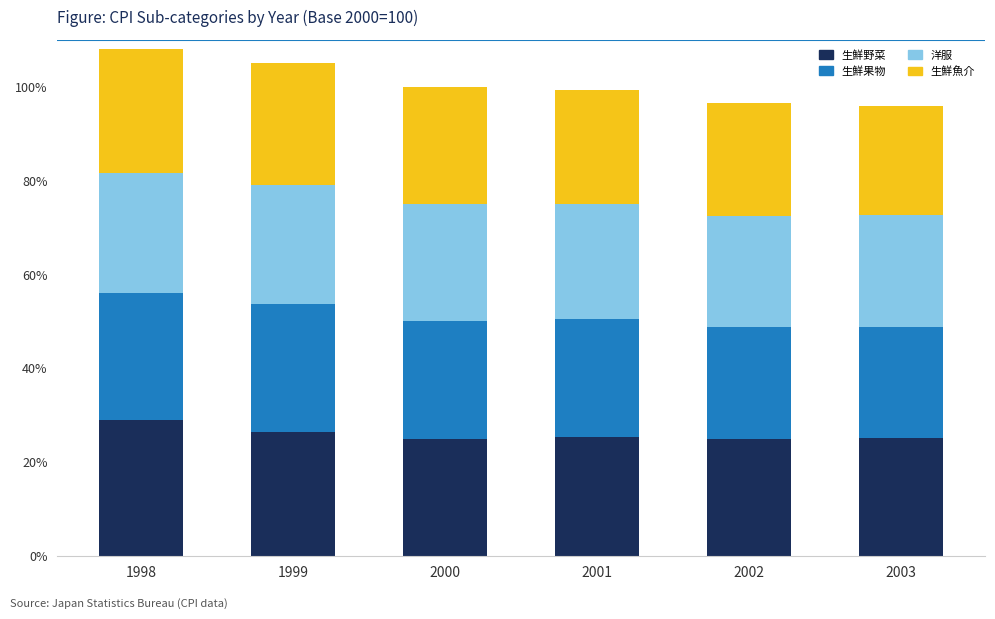

What is the maximum value for 生鮮野菜?

28.9